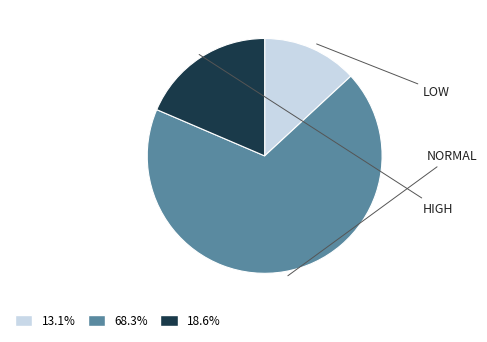

How many segments does this pie chart have?

3